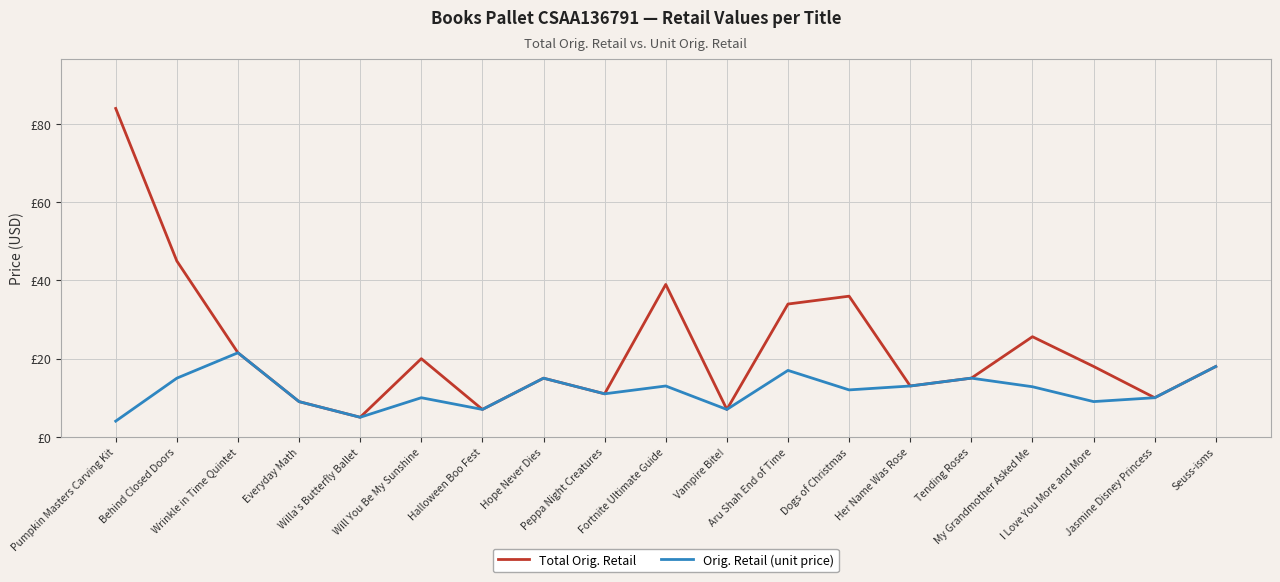

True or false: Orig. Retail (unit price) and Total Orig. Retail intersect in this chart.

False